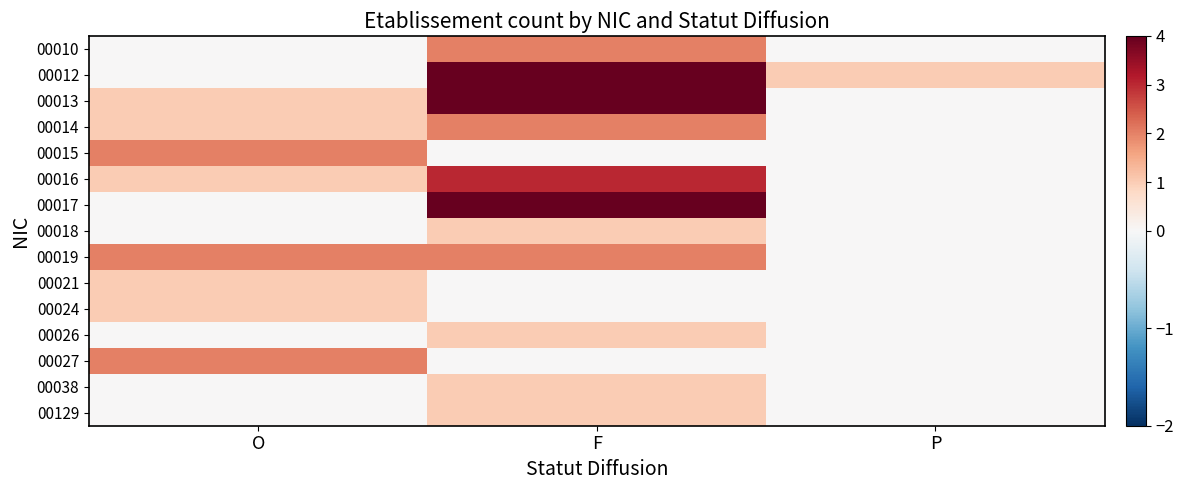

At which category is the sum across all series the highest?

F